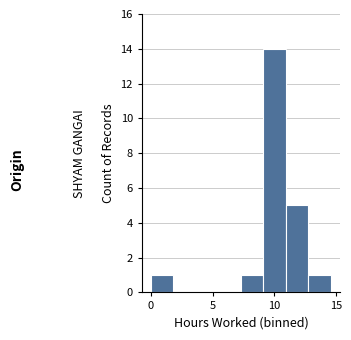

Read against the x-axis, roughly where is the centre of the tallest bar?

10.0